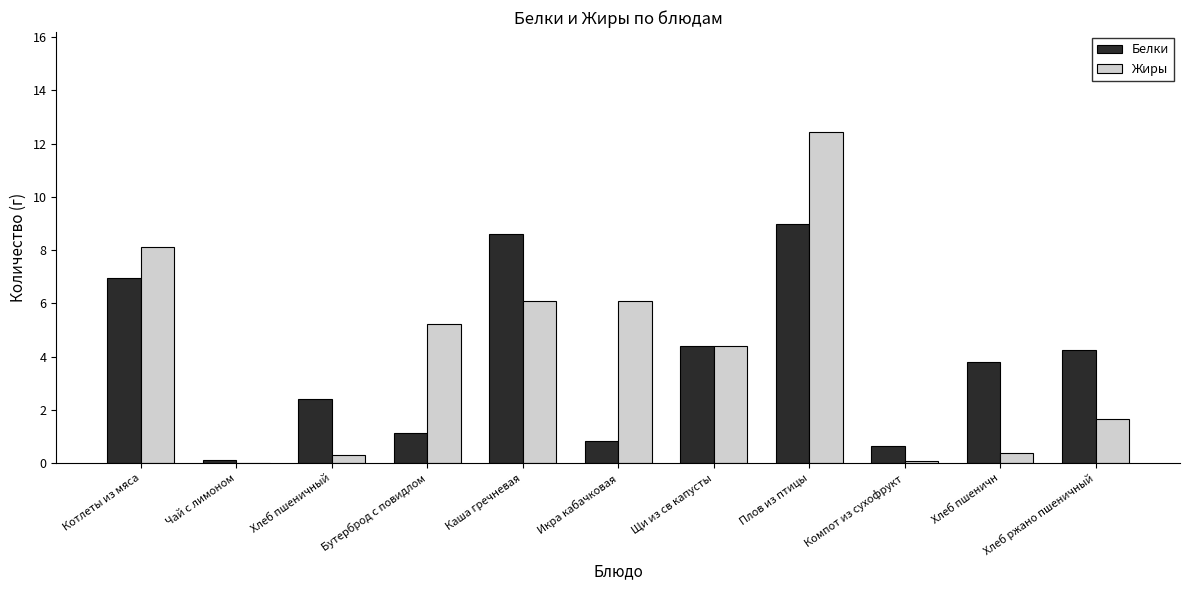

What is the approximate value of Жиры at Хлеб пшеничн?

0.4